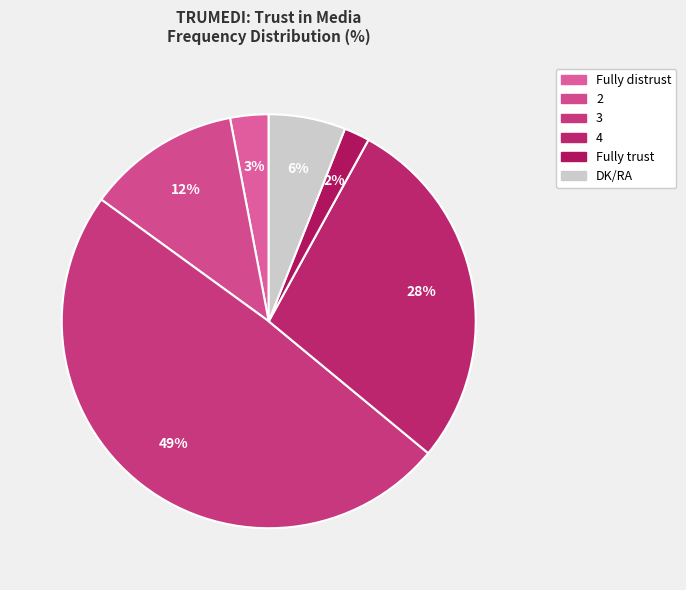

How much of the chart is everything except 4?

72.0%